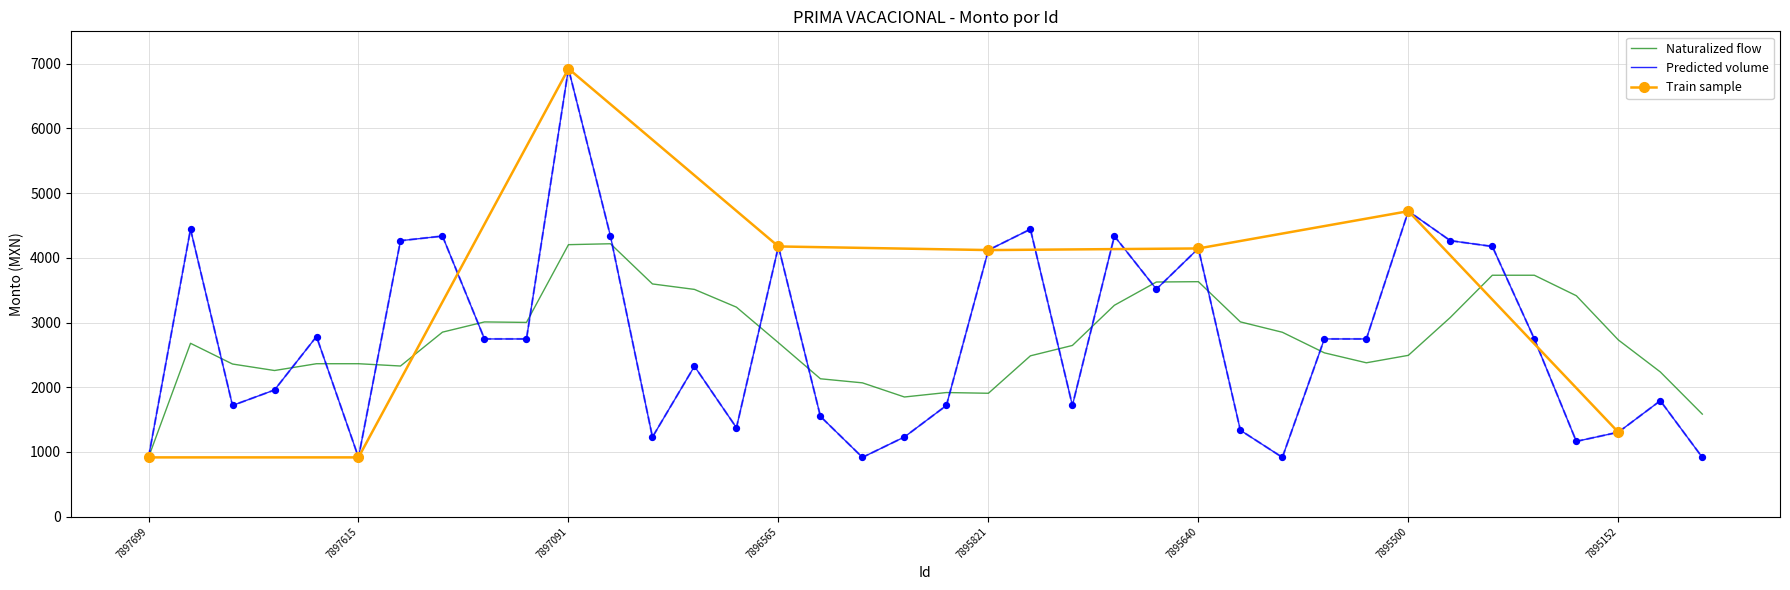

Which has a higher value, 7895633 or 7896360?

7895633